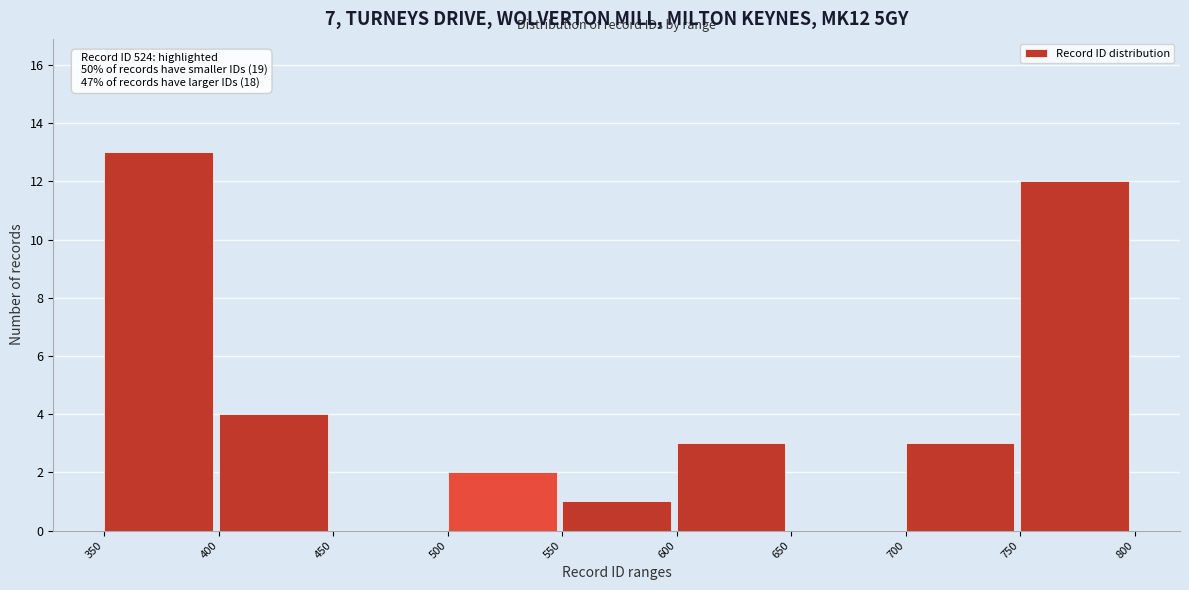

Over which range of the x-axis is the bar tallest?

350 to 400